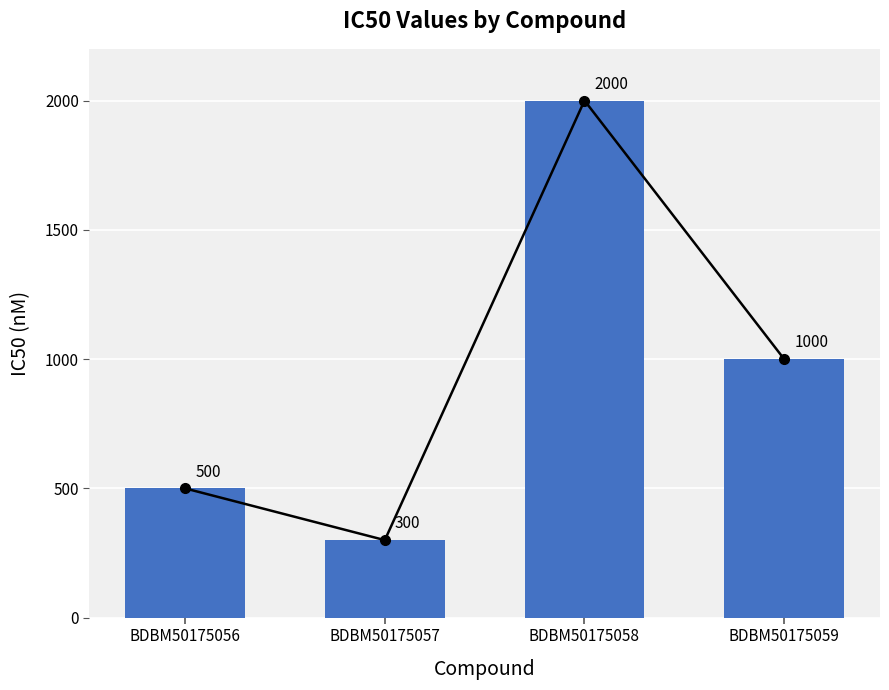

What is the change in value from BDBM50175056 to BDBM50175058?

+1500